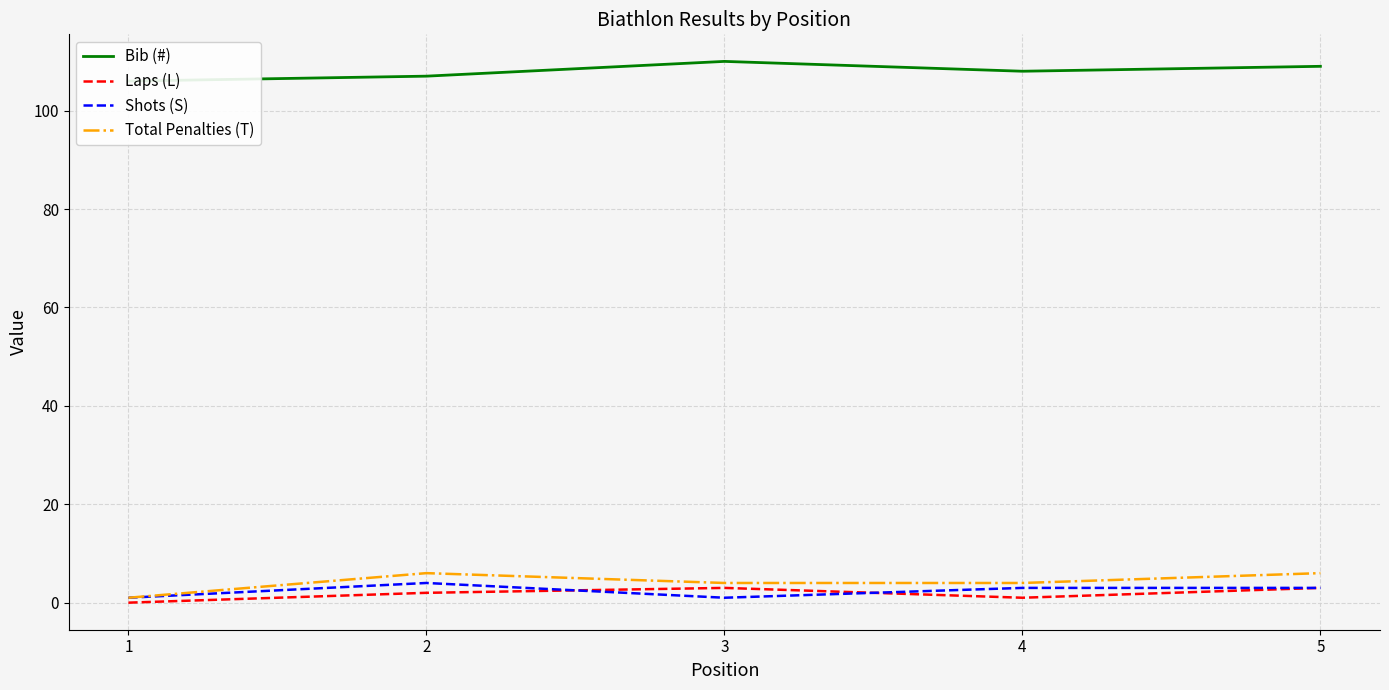

The value of Shots (S) at 5 is 1. True or false?

False